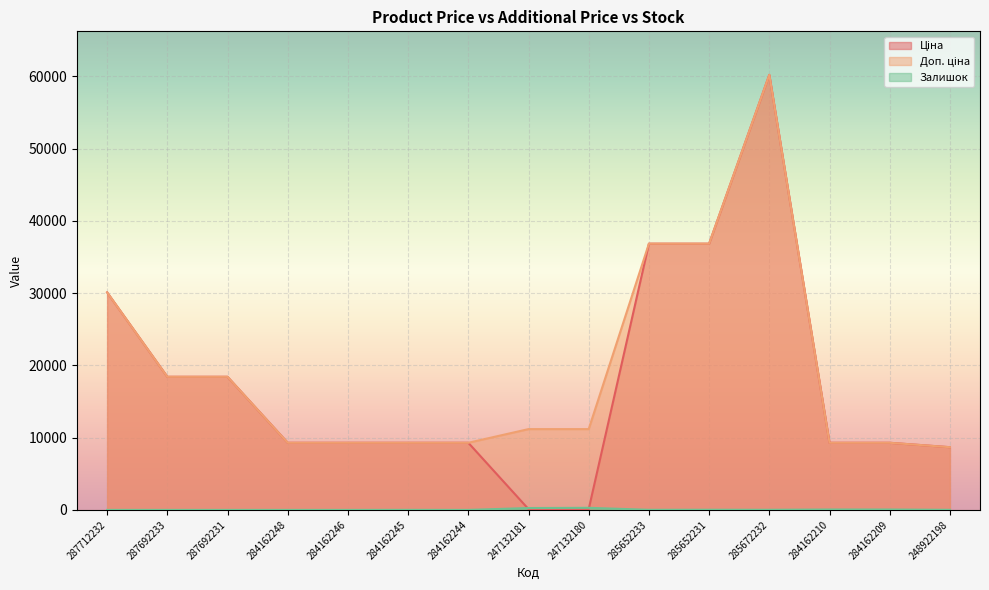

The value of Ціна at 284162248 is 9290.5. True or false?

True